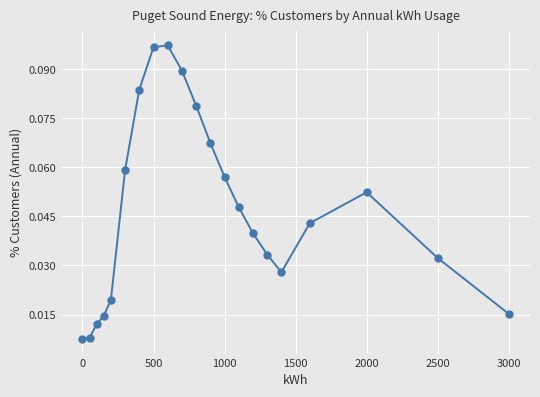

True or false: the data has more than 1 interior local peaks.

True